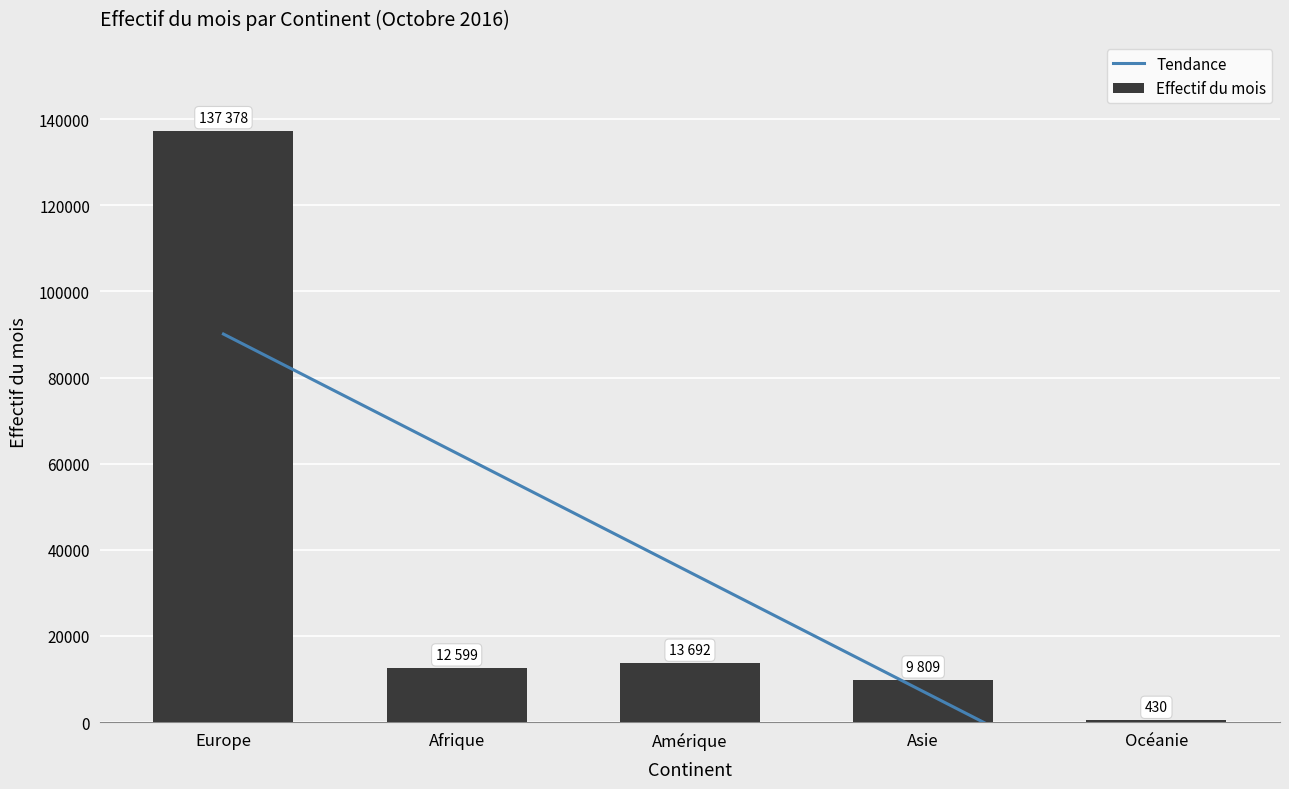

Reading left to right, list all the values displayed in this chart.

137378	12599	13692	9809	430